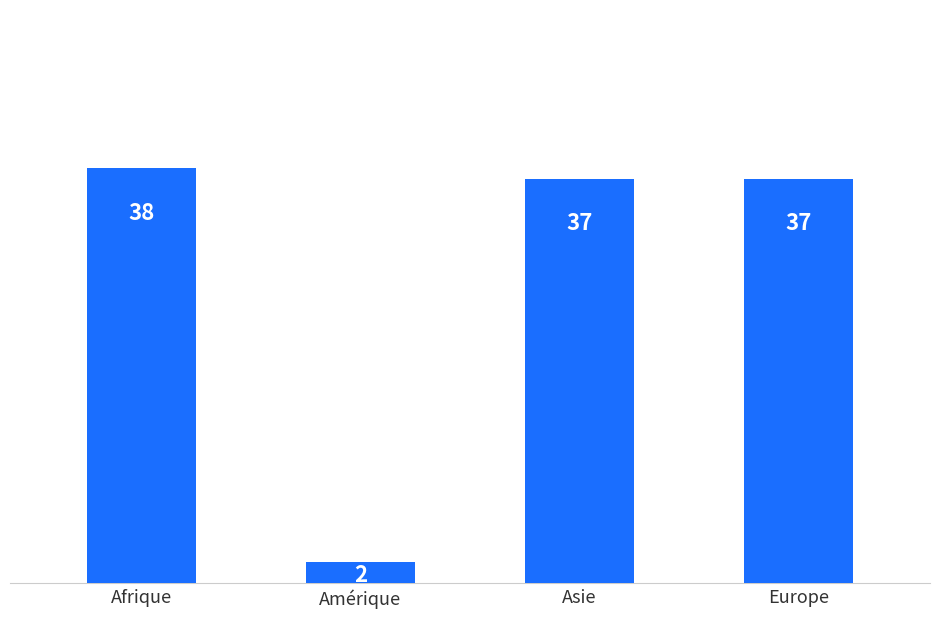

Read the value at Europe, to the nearest 10.

40